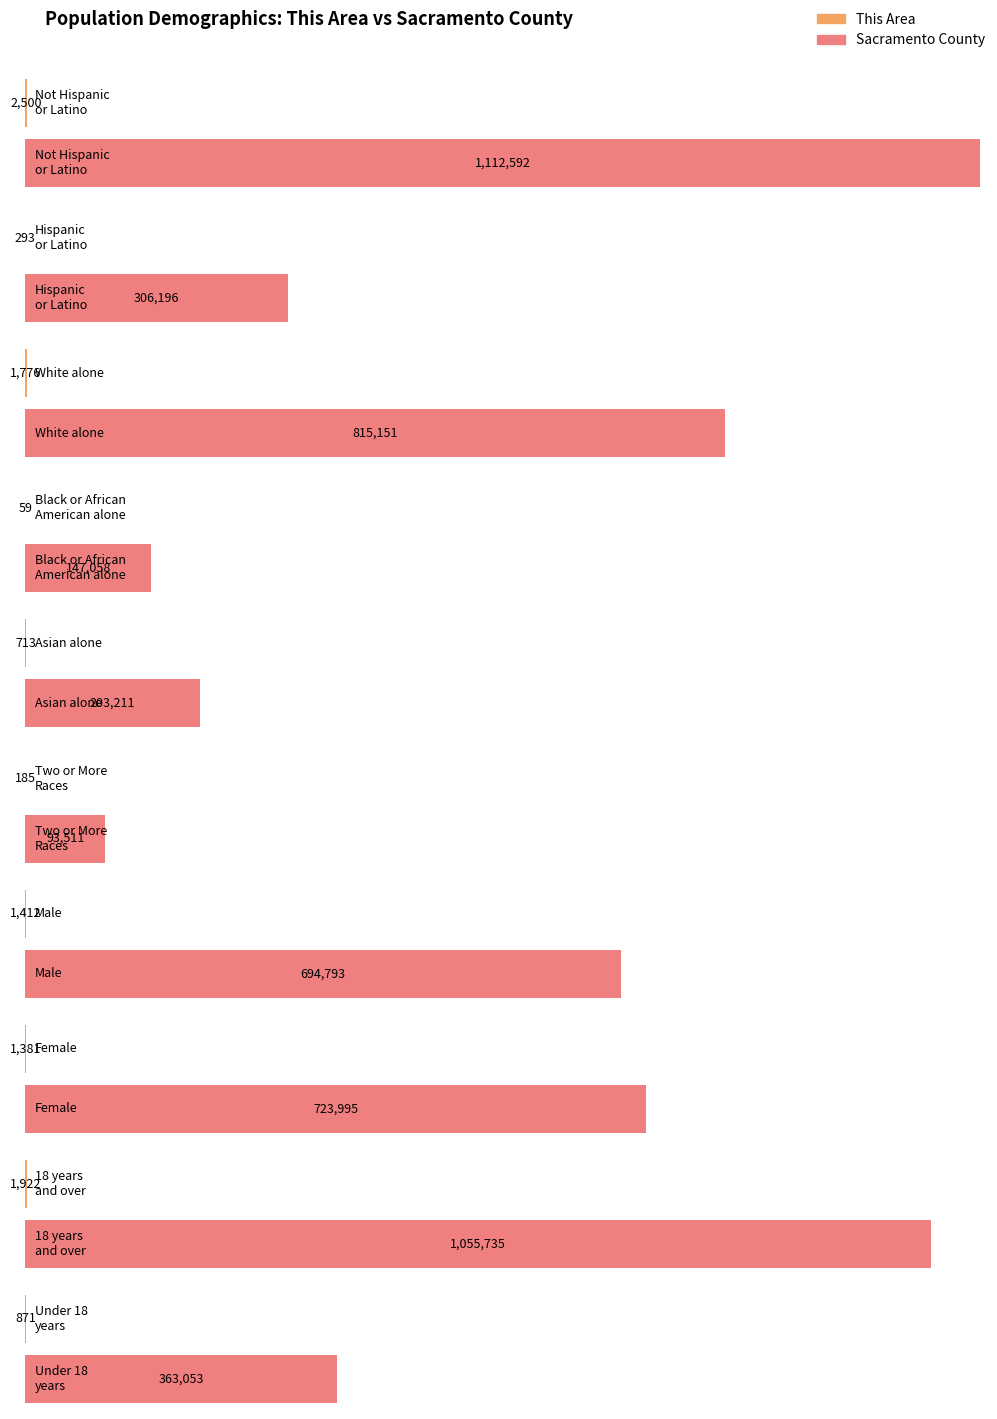

What is the smallest value displayed?

59